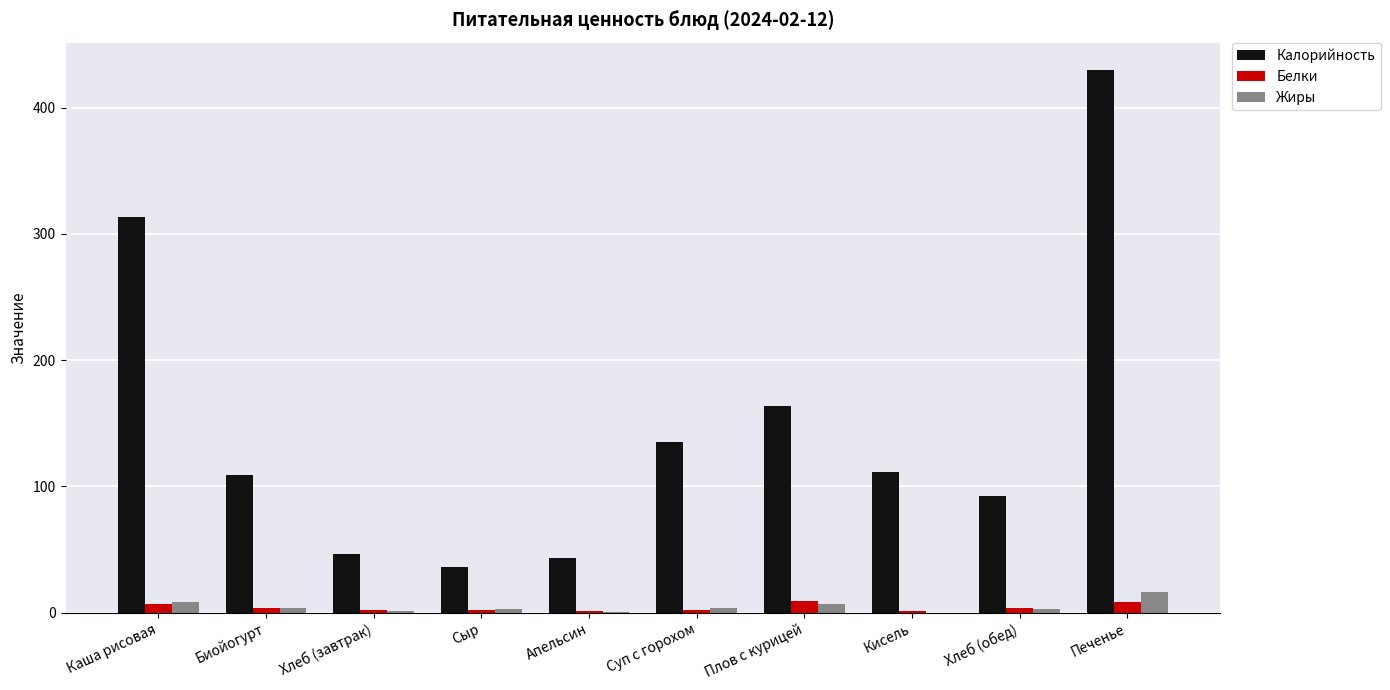

At which label does Белки first exceed 4?

Каша рисовая